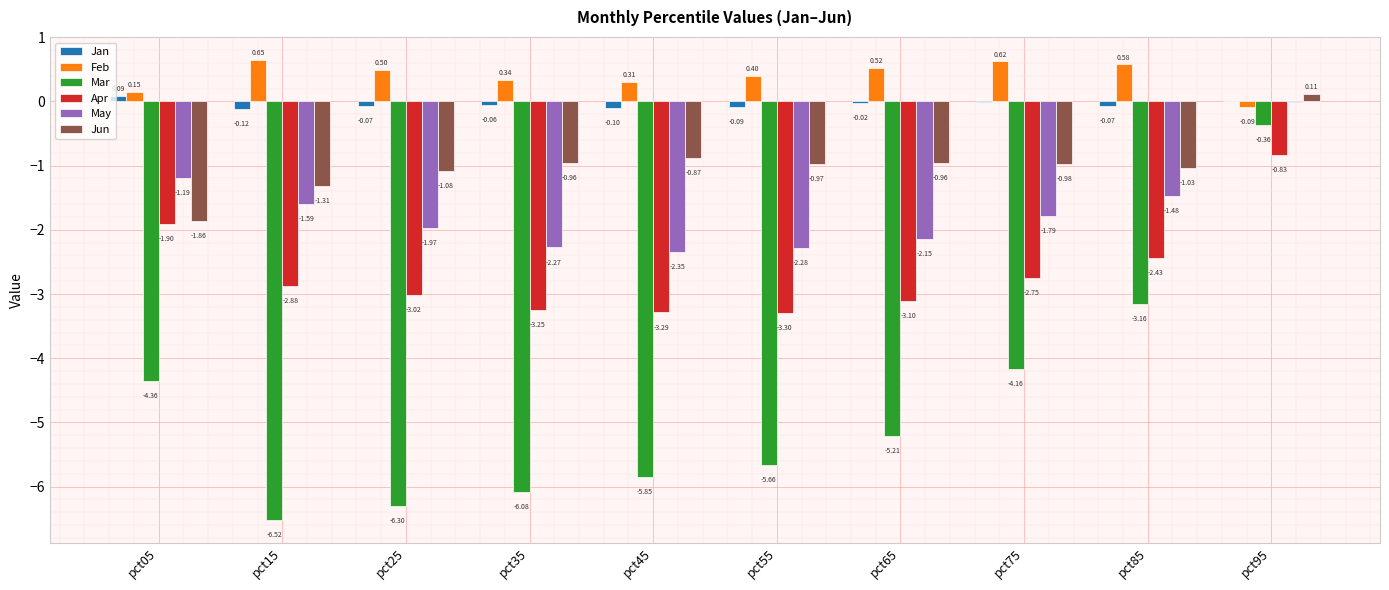

Is the value of Mar at pct35 greater than the value of Feb at pct65?

No